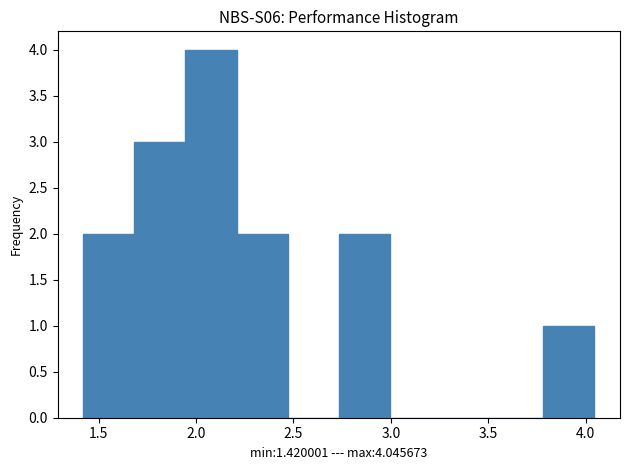

Reading left to right, list every bar in this chart as the range it spans on the x-axis followed by its height. Neither the bar edges nor the heights are printed on the chart, so give them approximately, as read against the axes.

1.40 to 1.70: 2
1.70 to 1.95: 3
1.95 to 2.20: 4
2.20 to 2.45: 2
2.45 to 2.75: 0
2.75 to 3.00: 2
3.00 to 3.25: 0
3.25 to 3.50: 0
3.50 to 3.80: 0
3.80 to 4.05: 1